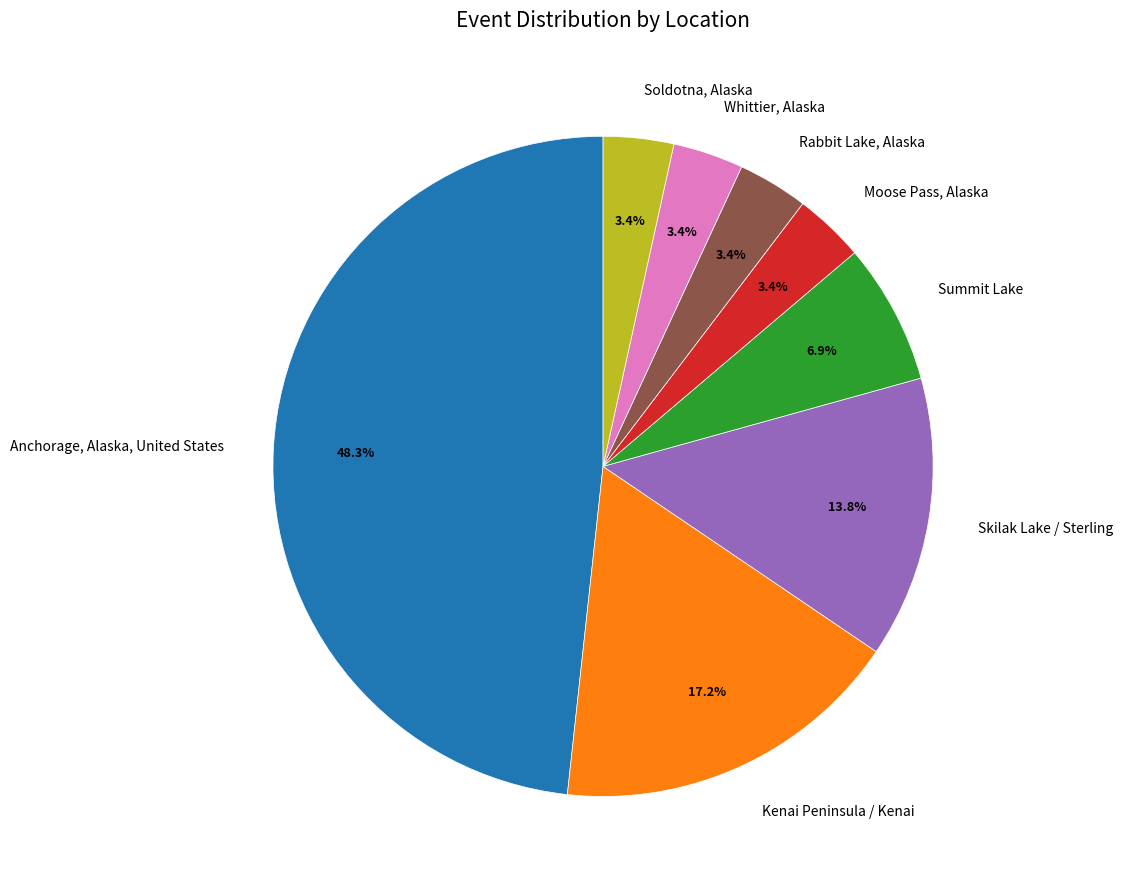

Is it true that Anchorage, Alaska, United States is 48% of the pie?

True